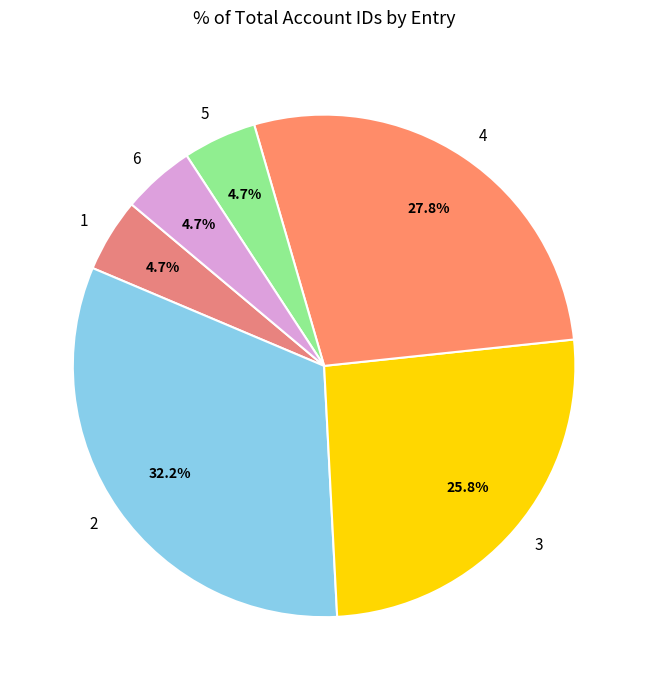

Is 1 the majority of the pie?

No